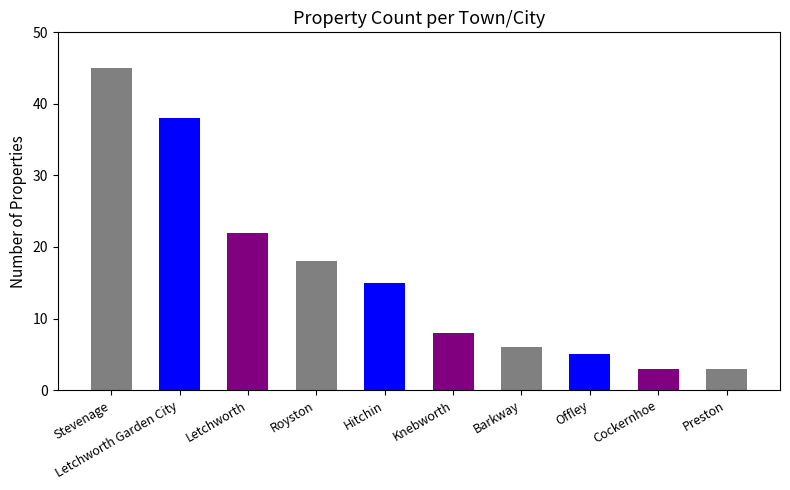

Rank the categories by value from lowest to highest.

Cockernhoe, Preston, Offley, Barkway, Knebworth, Hitchin, Royston, Letchworth, Letchworth Garden City, Stevenage